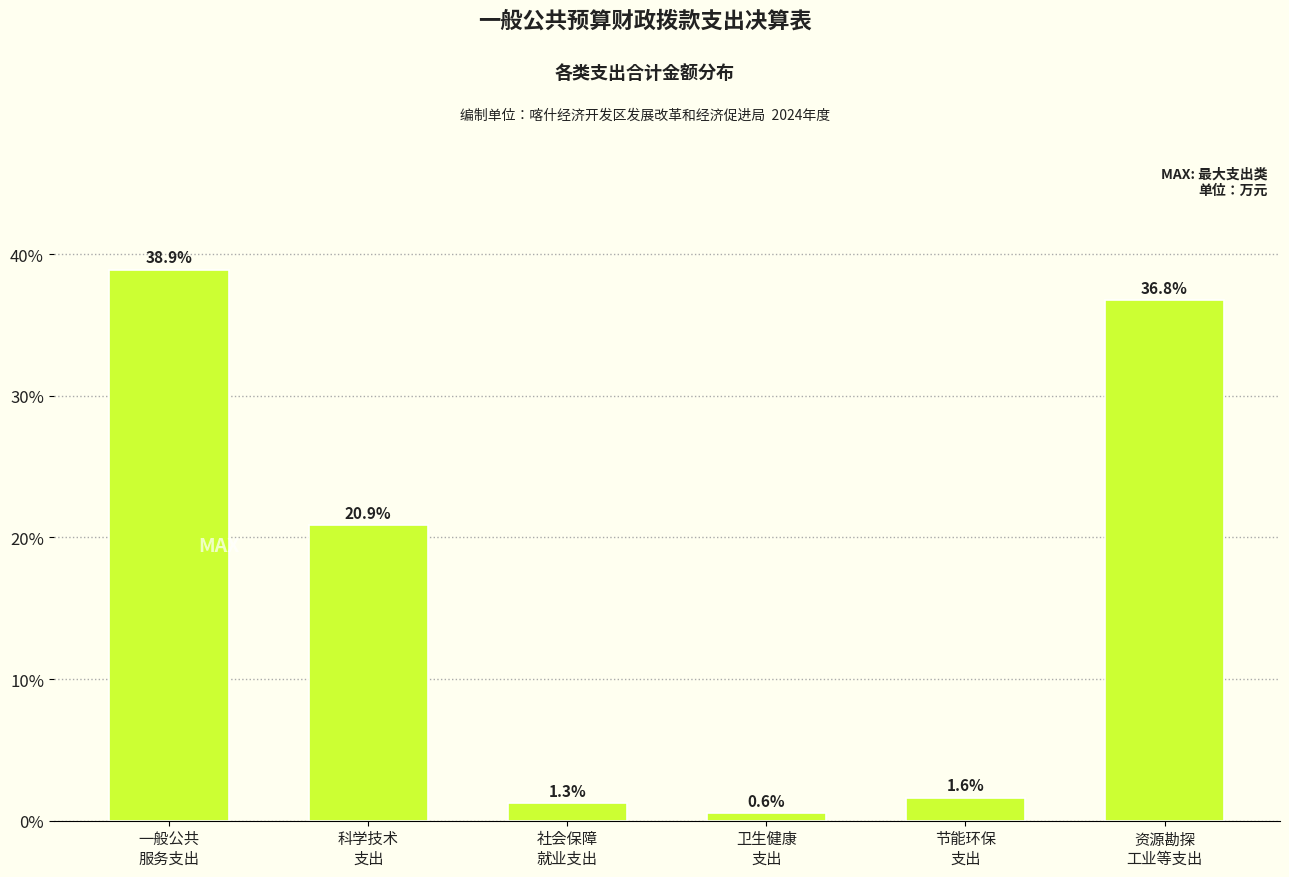

Reading right to left, extract all data points from this chart.

36.8	1.6	0.6	1.3	20.9	38.9